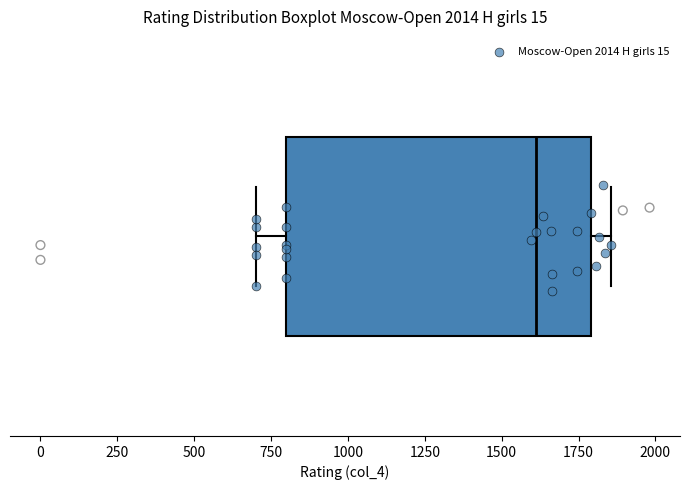

Where does the left whisker of the box end on the x-axis? The values are not printed on the chart, so give them approximately, as read against the axis.

700